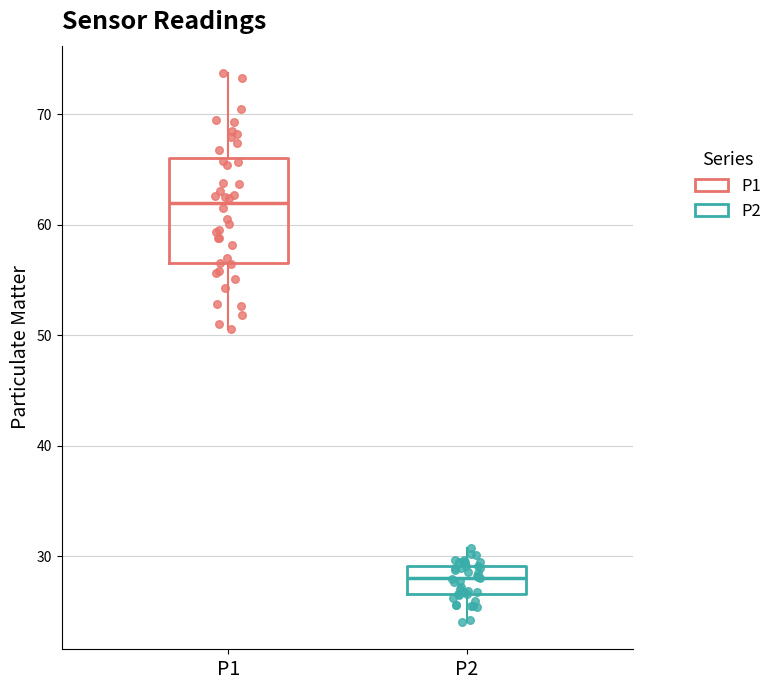

Reading left to right, transcribe this box plot: for each box, give where its median line is, the range the box spans, and where its two whiskers end, as read against the y-axis. The values are not printed on the chart, so give them approximately, as read against the axis.

P1: median 62, box 56 to 66, whiskers 51 to 74
P2: median 28, box 27 to 29, whiskers 24 to 31